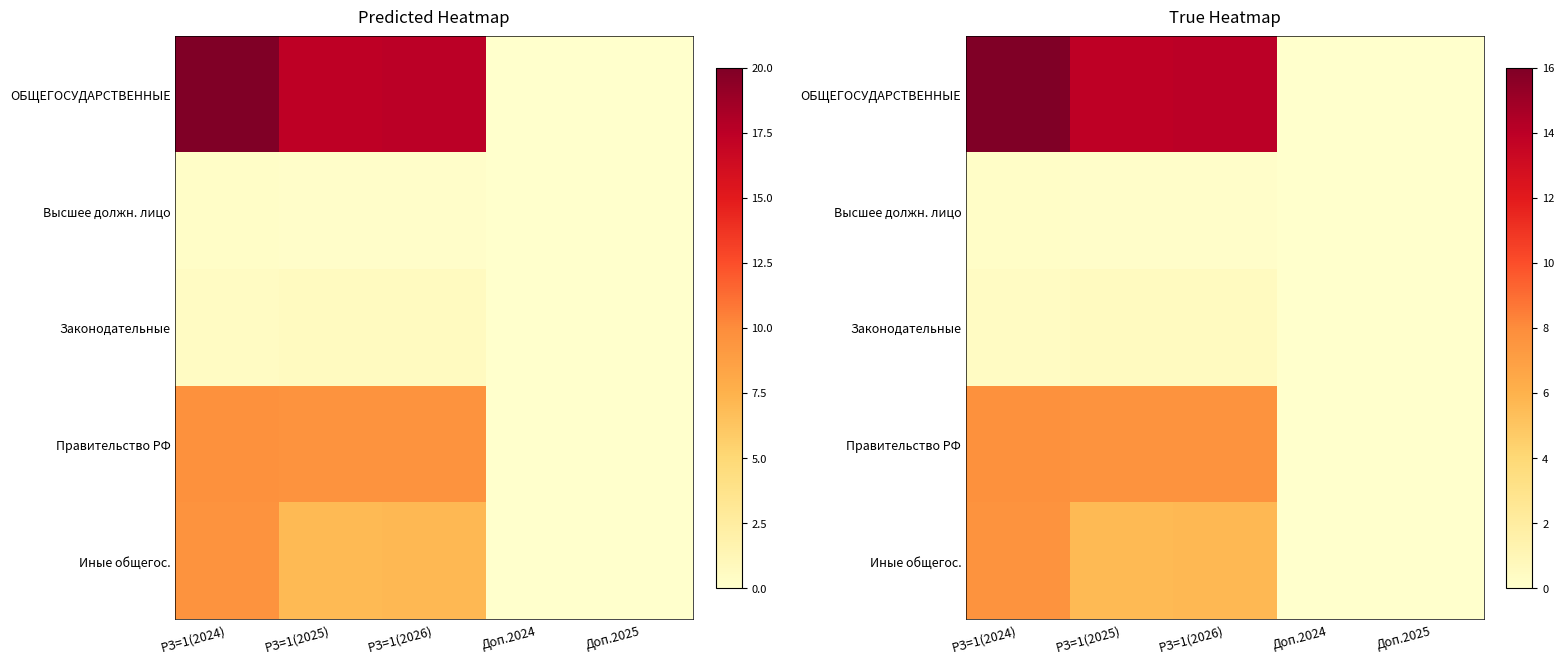

How many positive values does the Иные общегос. series have?

3